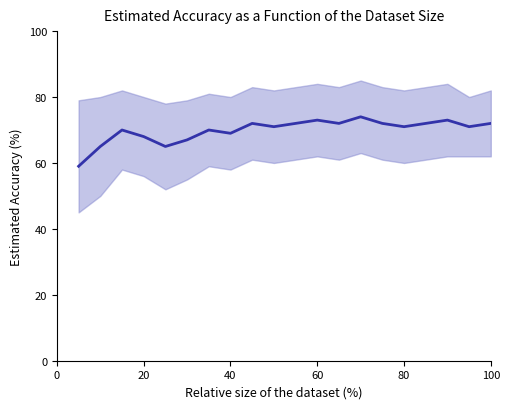

What is the value of the 15th point from the left?

72